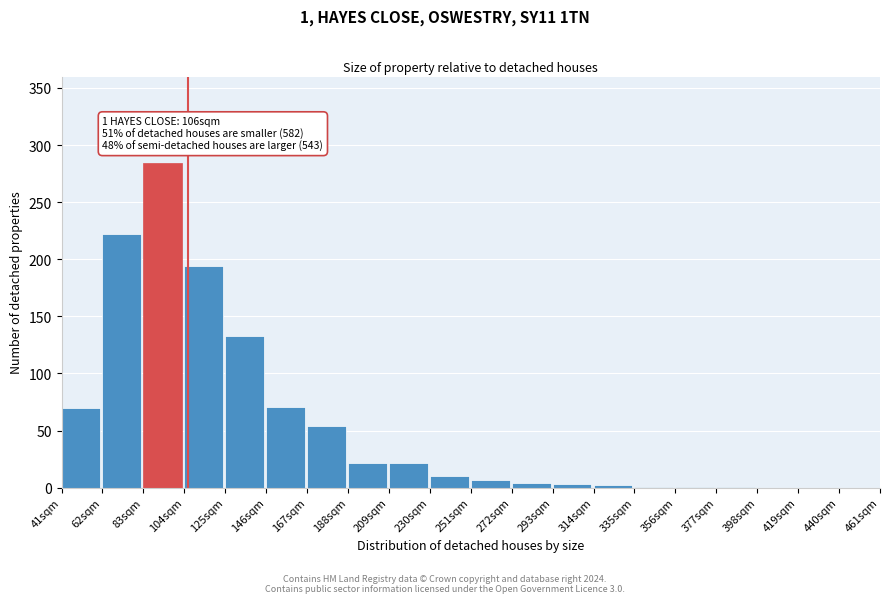

What is the change in value from 188sqm to 230sqm?

-12